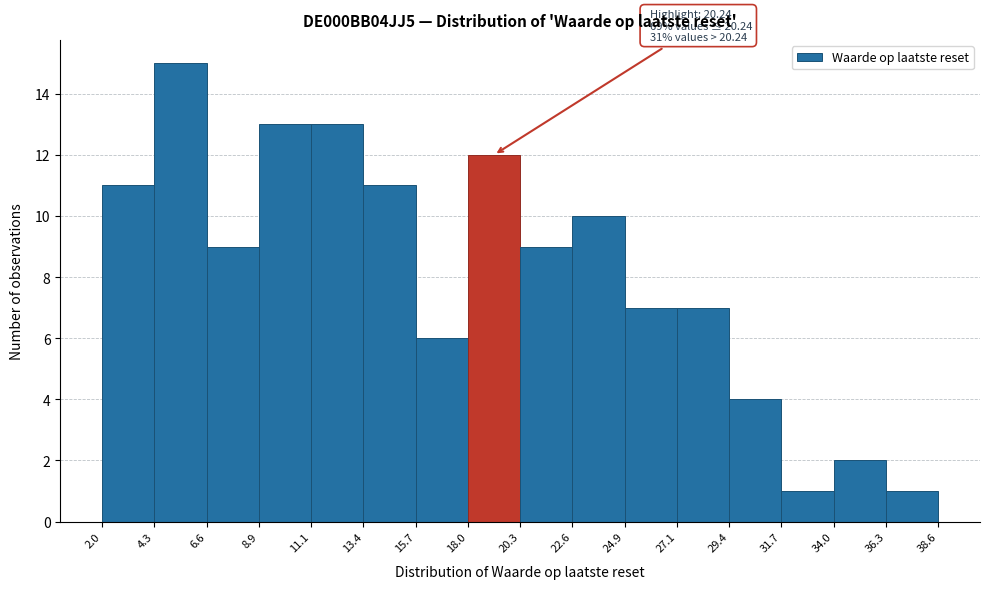

Which range on the x-axis has the tallest bar?

4.3 to 6.6